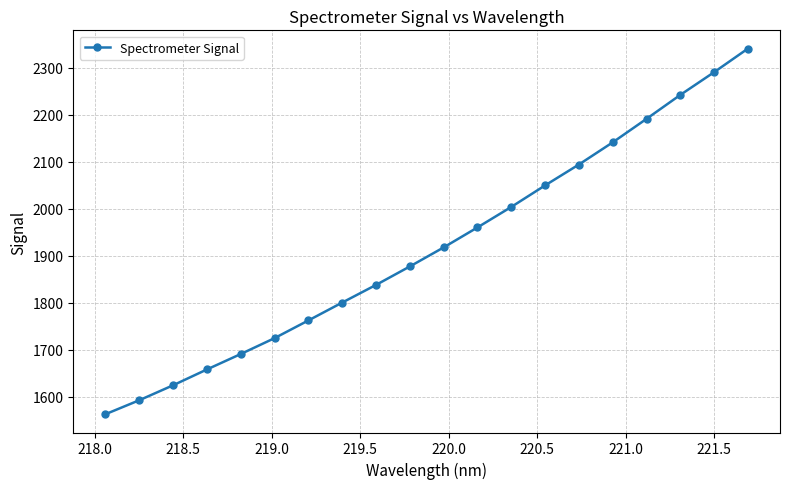

What is the difference between the second highest and second lowest values?

697.2